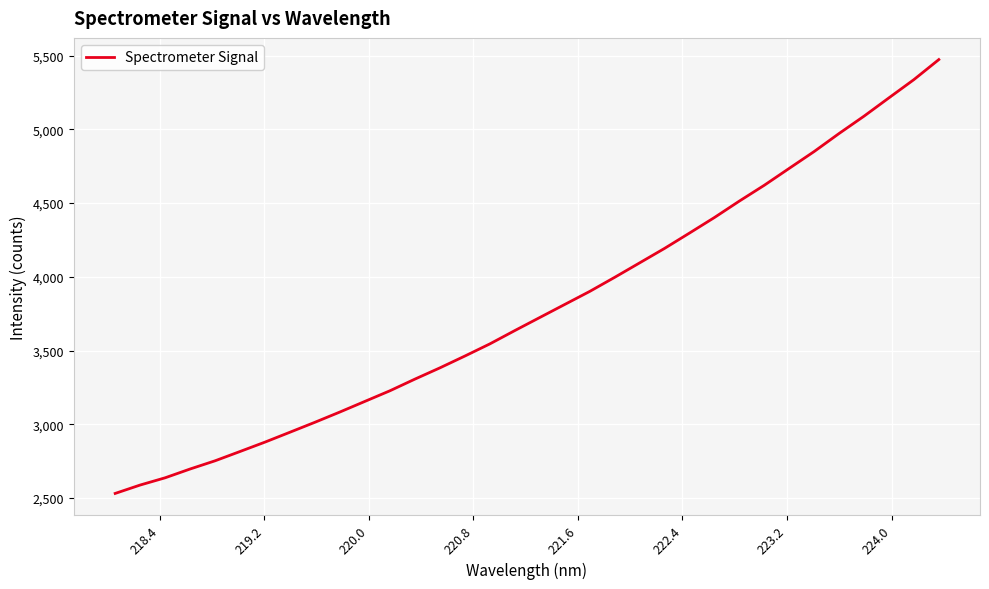

What is the minimum value shown in the chart?

2530.9